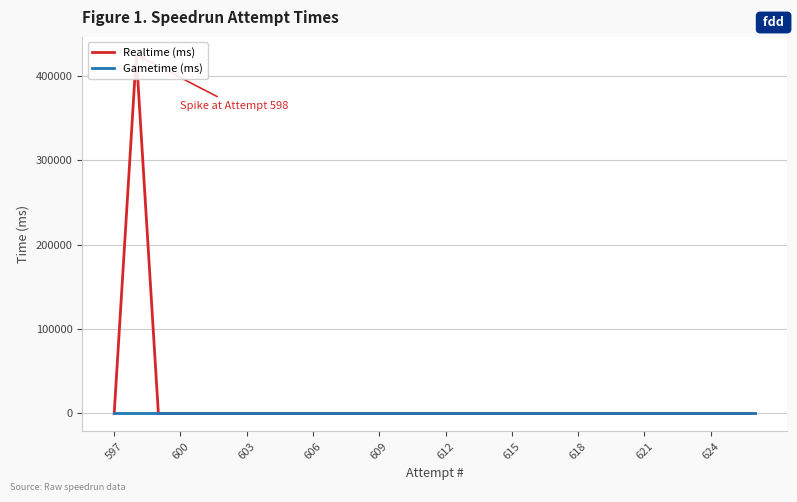

Which series has the largest total across all categories?

Realtime (ms)